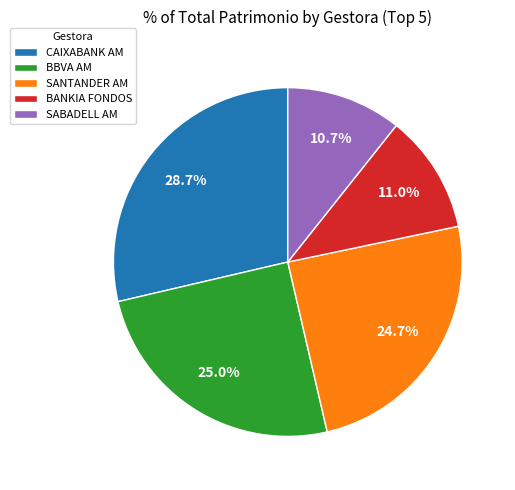

To the nearest percent, what is the difference between the CAIXABANK AM and SABADELL AM slice percentages?

18%